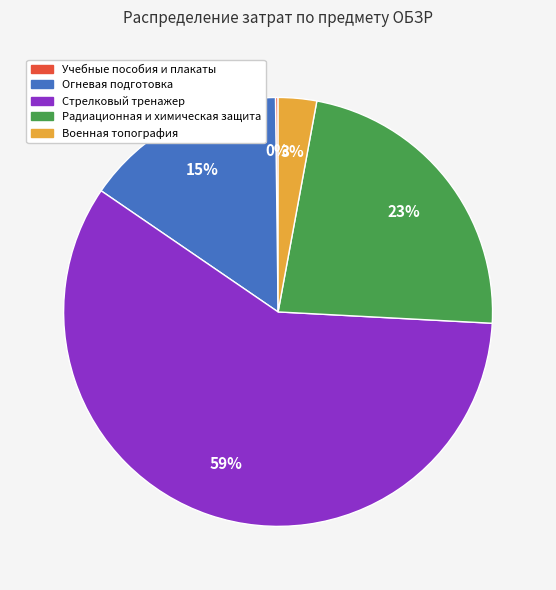

What percentage is the Военная топография slice, to the nearest percent?

3%